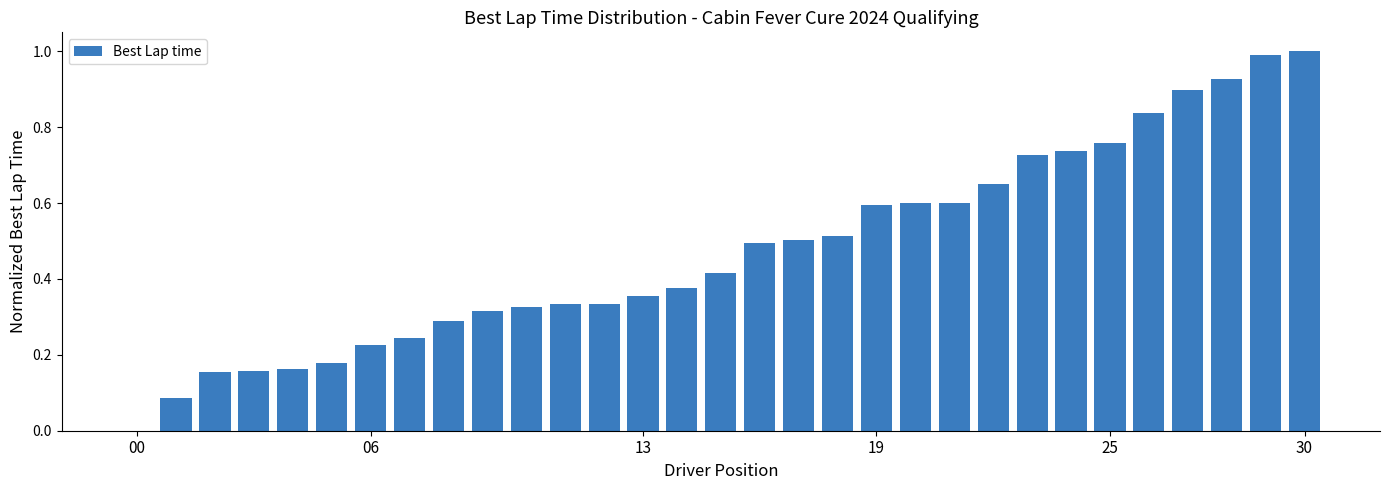

What is the greatest value displayed?

1.0